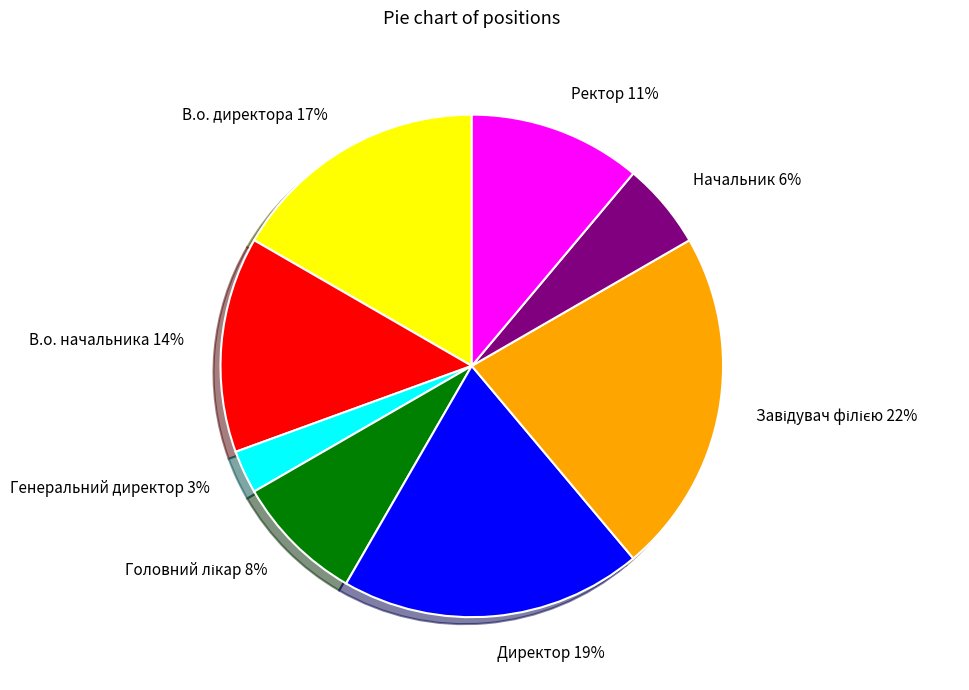

True or false: Директор accounts for 11% of the total.

False